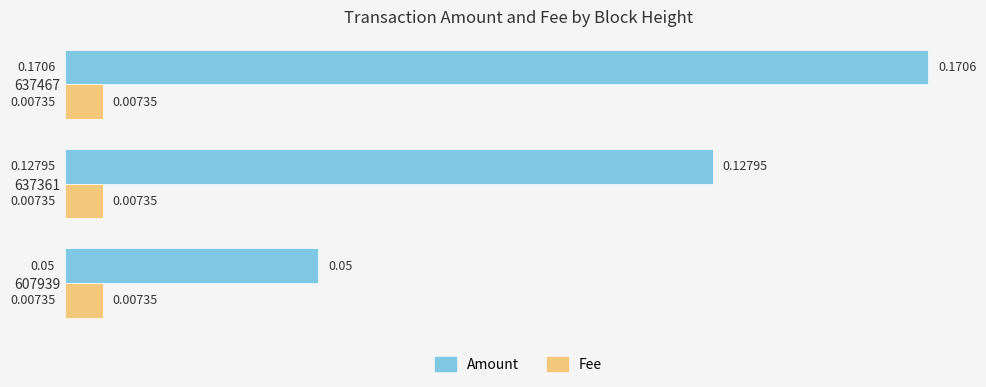

Which series has the largest total across all categories?

Amount